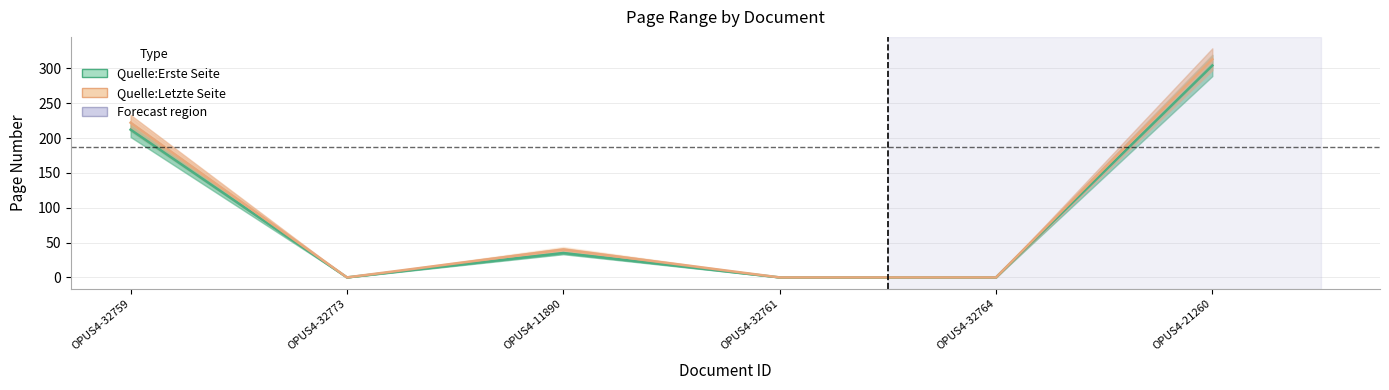

What is the difference between the maximum and minimum values in the Quelle:Erste Seite series?

304